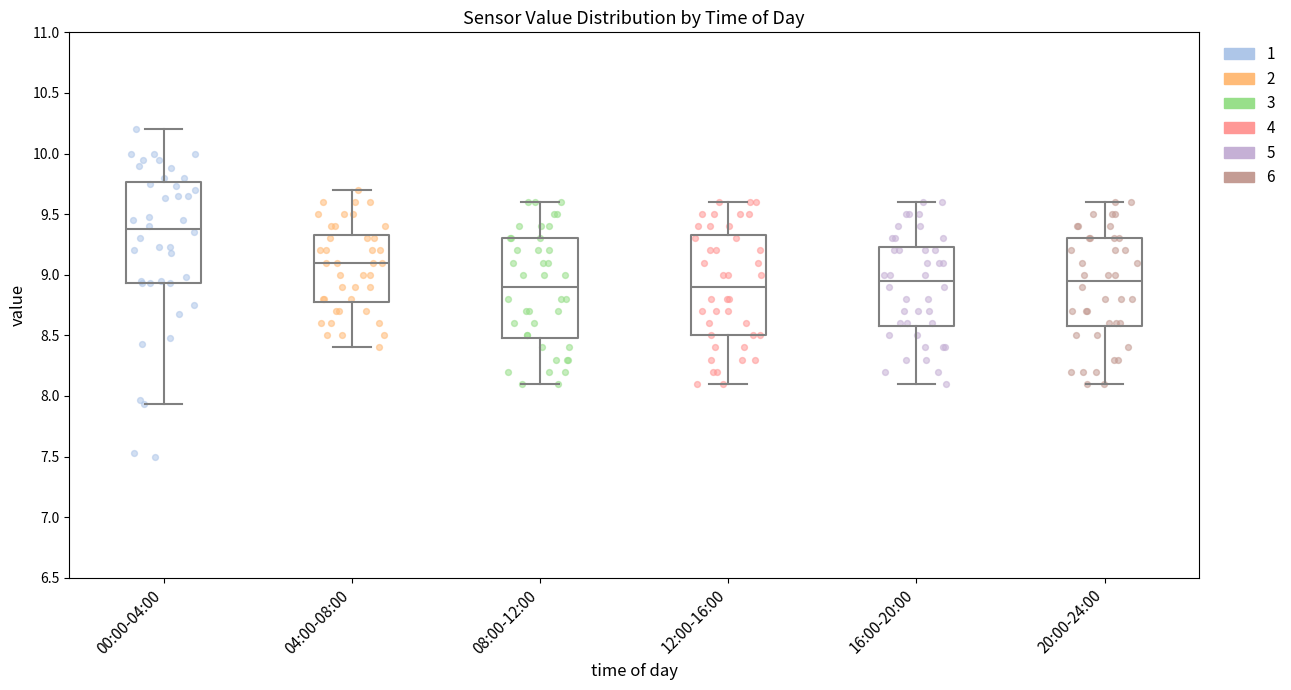

Reading left to right, read every box against the y-axis: the position of its median line, the range the box covers, and the ends of its whiskers. The values are not printed on the chart, so give them approximately, as read against the axis.

00:00-04:00: median 9.40, box 8.95 to 9.75, whiskers 7.95 to 10.20
04:00-08:00: median 9.10, box 8.80 to 9.35, whiskers 8.40 to 9.70
08:00-12:00: median 8.90, box 8.50 to 9.30, whiskers 8.10 to 9.60
12:00-16:00: median 8.90, box 8.50 to 9.35, whiskers 8.10 to 9.60
16:00-20:00: median 8.95, box 8.60 to 9.25, whiskers 8.10 to 9.60
20:00-24:00: median 8.95, box 8.60 to 9.30, whiskers 8.10 to 9.60